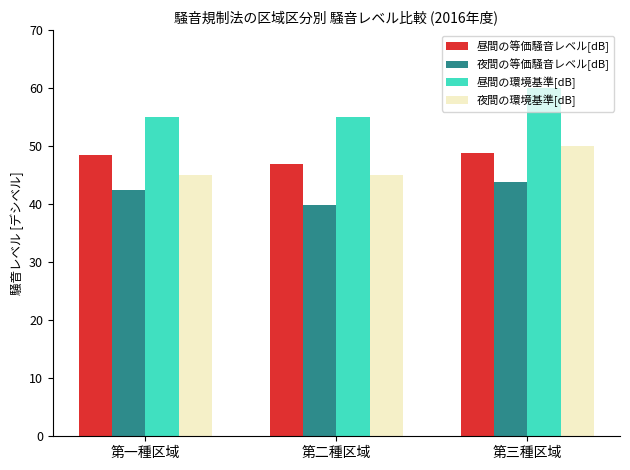

What is the sum of all 昼間の等価騒音レベル[dB] values?

144.4